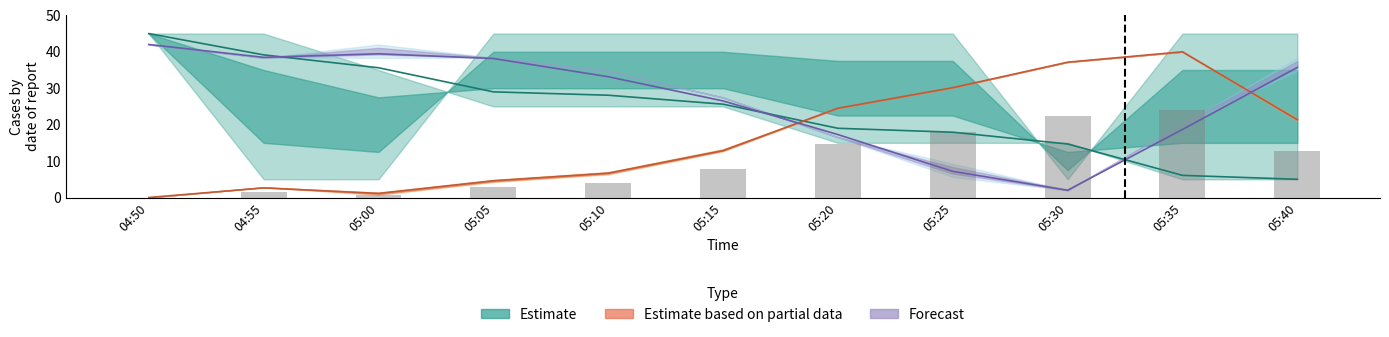

The Battery series shows 29.1 at 05:20. True or false?

False